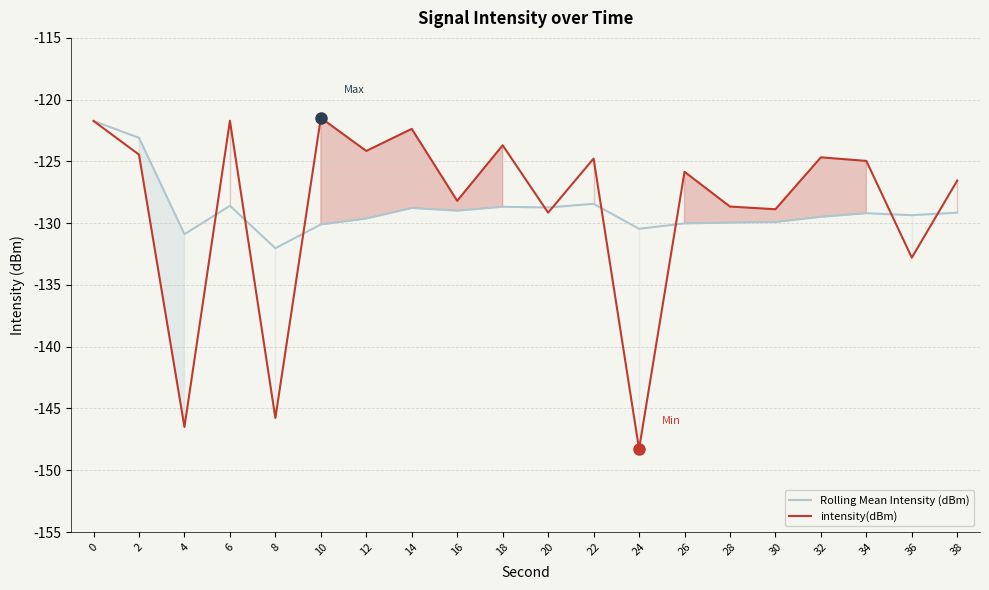

Is it true that Rolling Mean Intensity (dBm) equals -207.1 at 8?

False